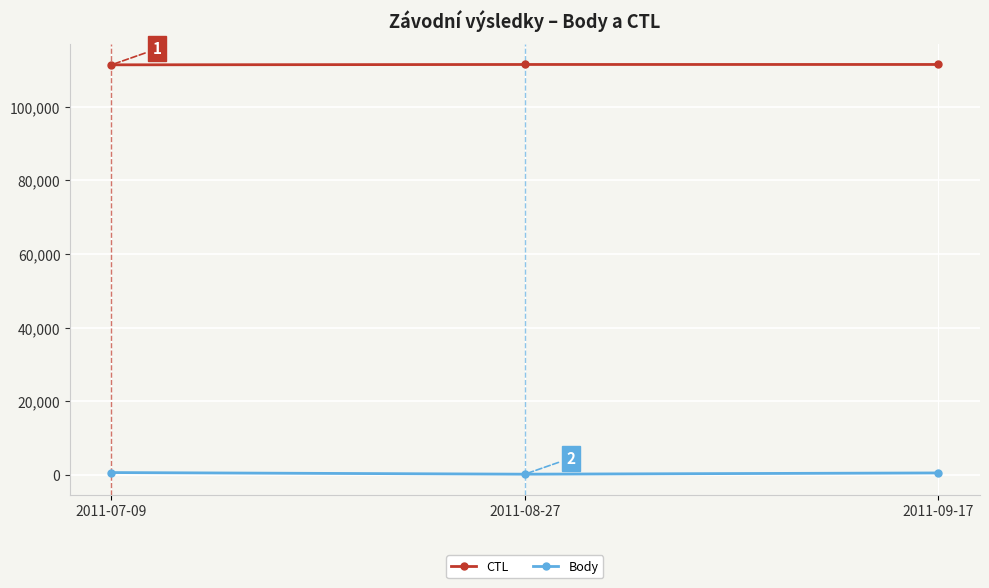

How many Body values are between 202 and 645?

3